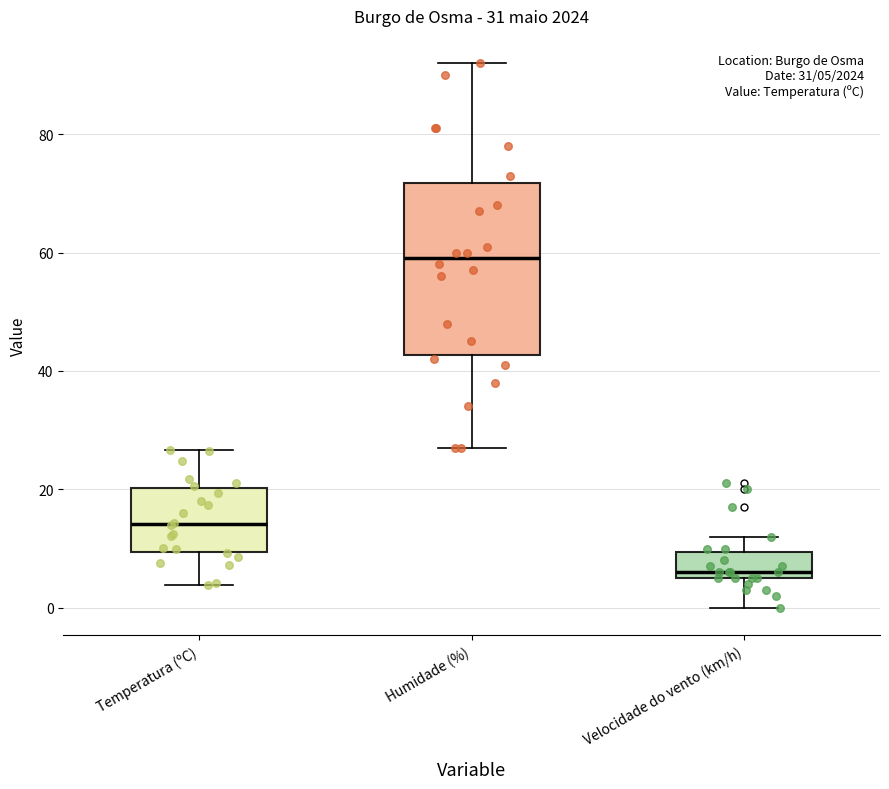

Comparing the boxes themselves (not the whiskers), which one is the tallest?

Humidade (%)